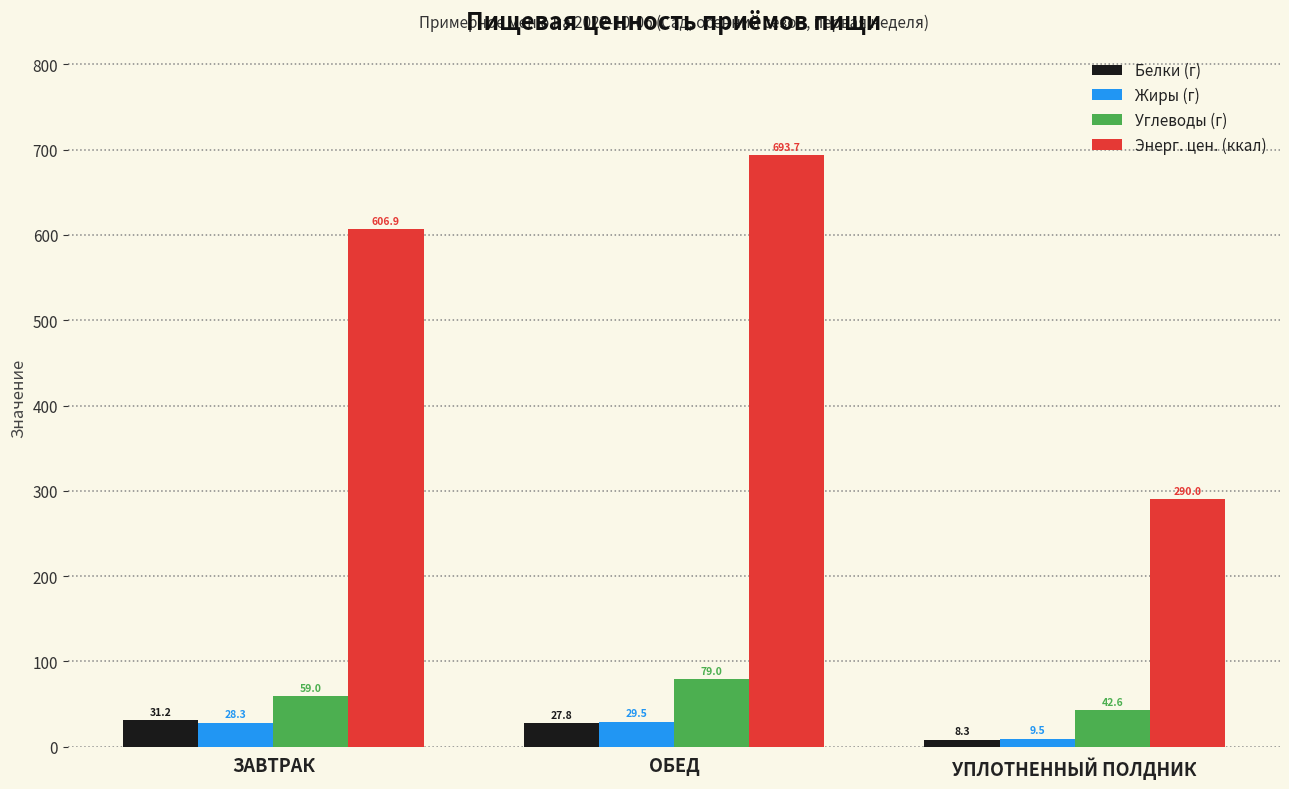

What is the total value across all series at ЗАВТРАК?

725.4